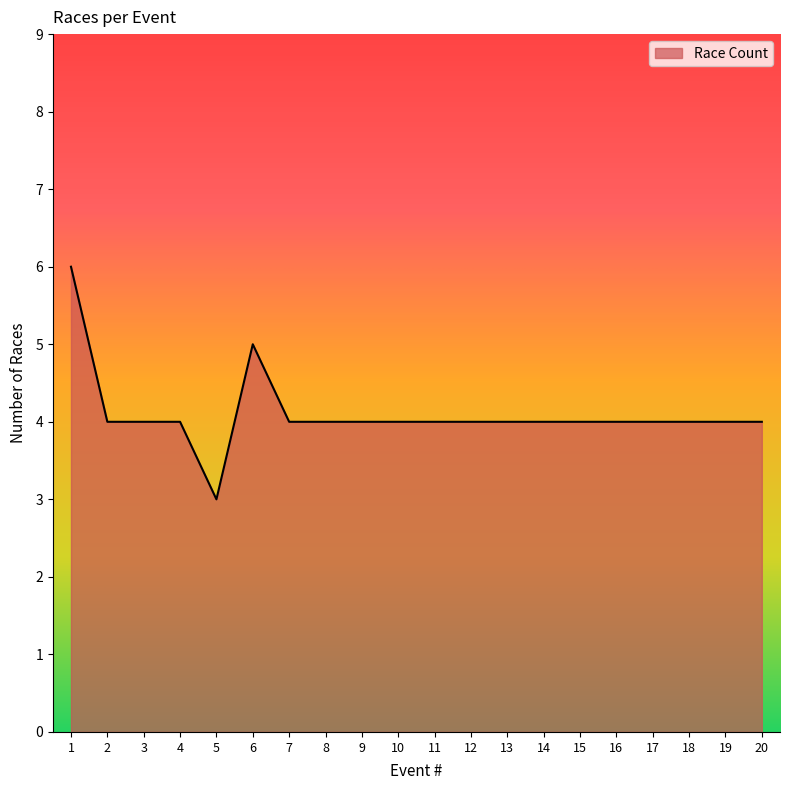

The chart shows a value of 2 at 4. True or false?

False